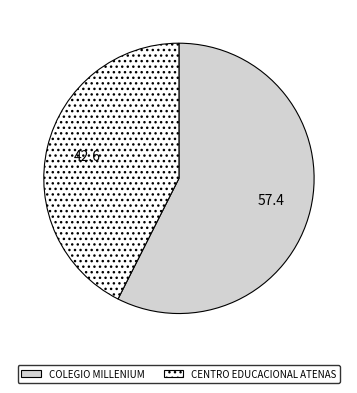

Which has a higher value, CENTRO EDUCACIONAL ATENAS or COLEGIO MILLENIUM?

COLEGIO MILLENIUM